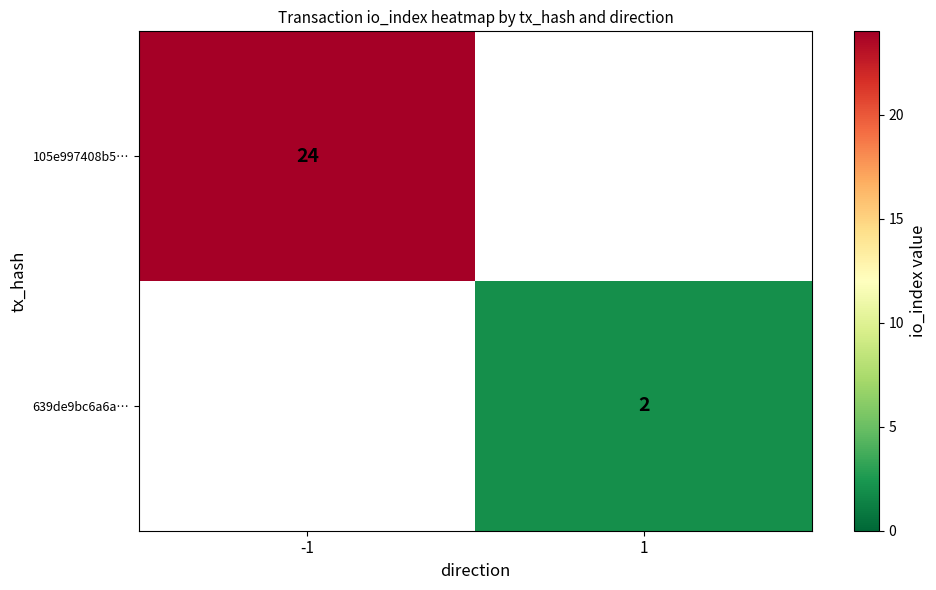

What is the smallest value displayed?

2.0